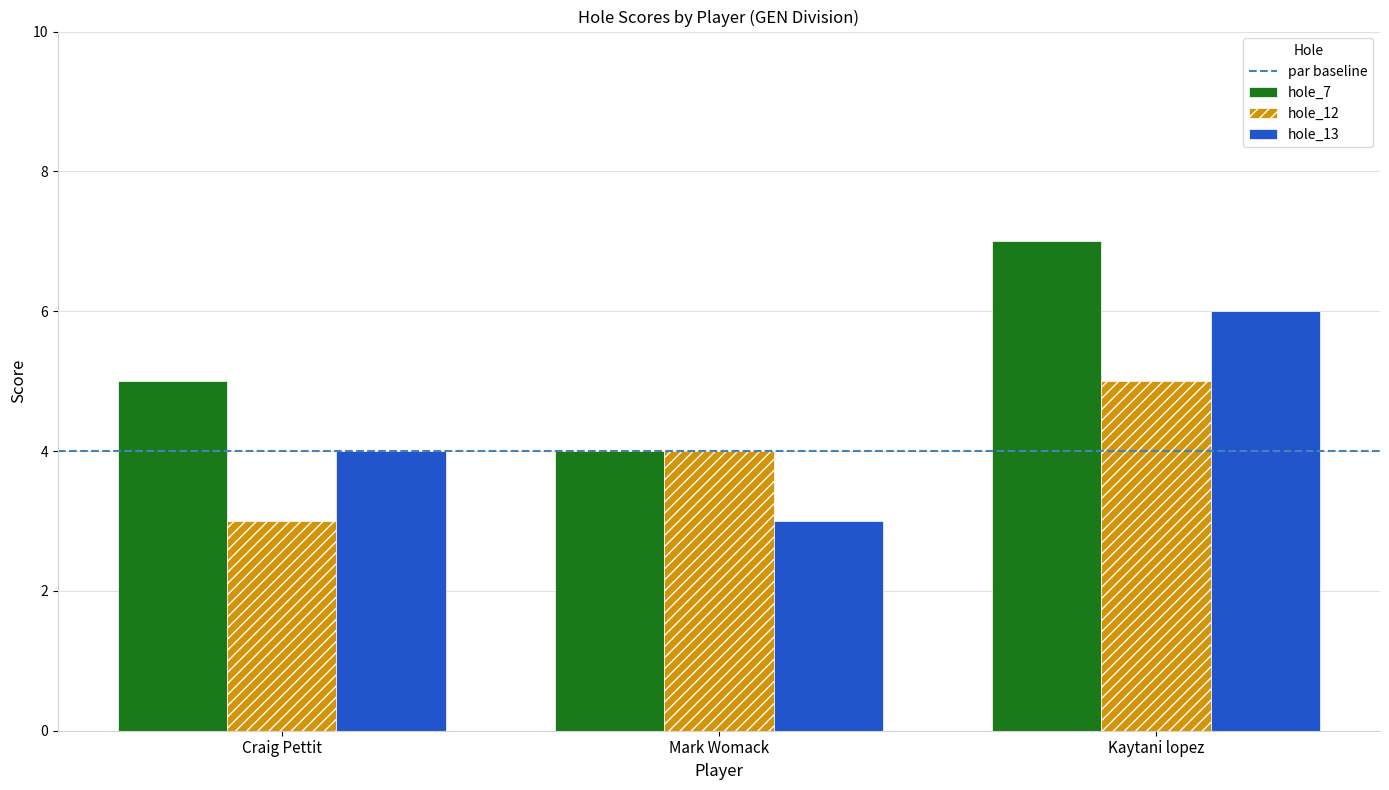

The hole_12 series shows 1 at Craig Pettit. True or false?

False